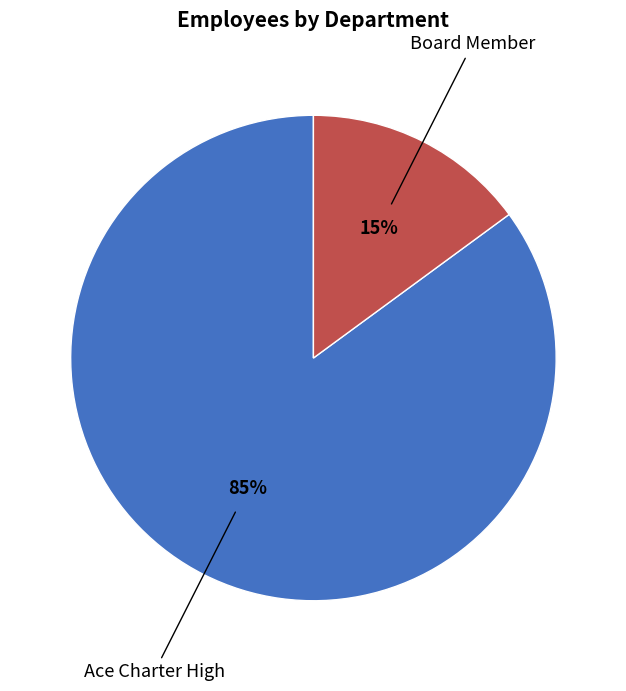

Is it true that Board Member is 22% of the pie?

False